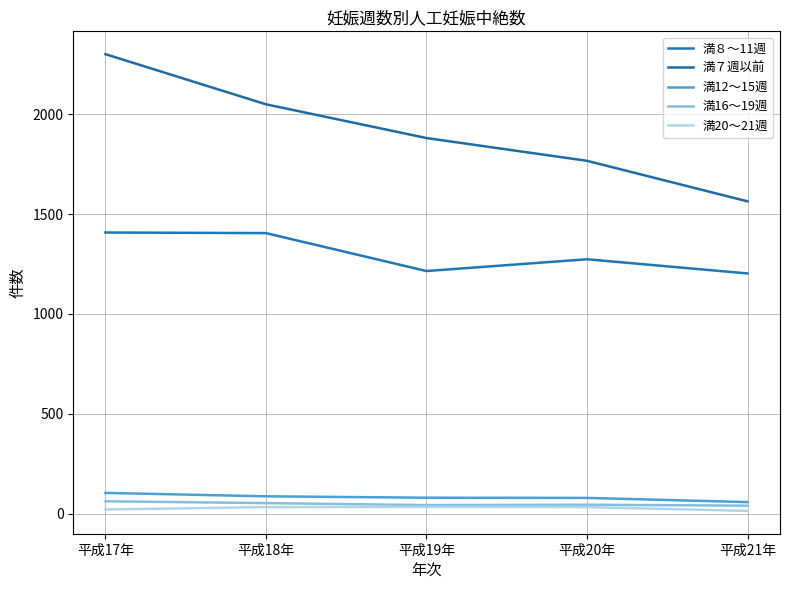

What is the label of the 4th point from the left?

平成20年